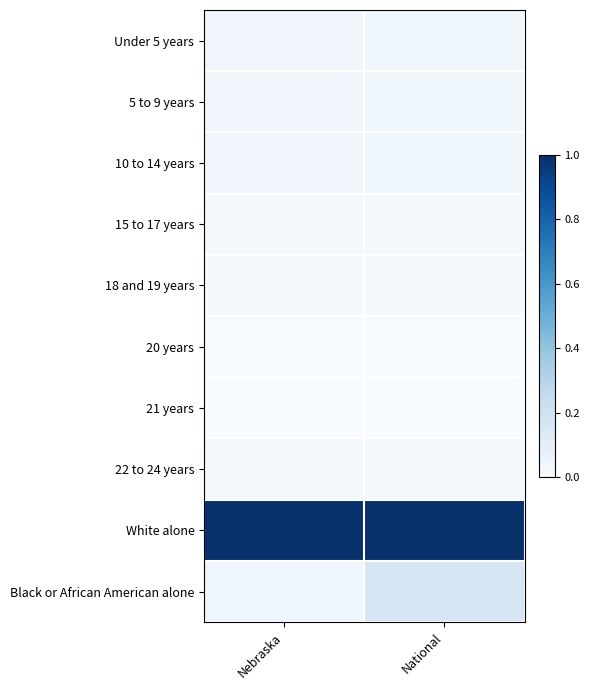

At which category is the sum across all series the highest?

National